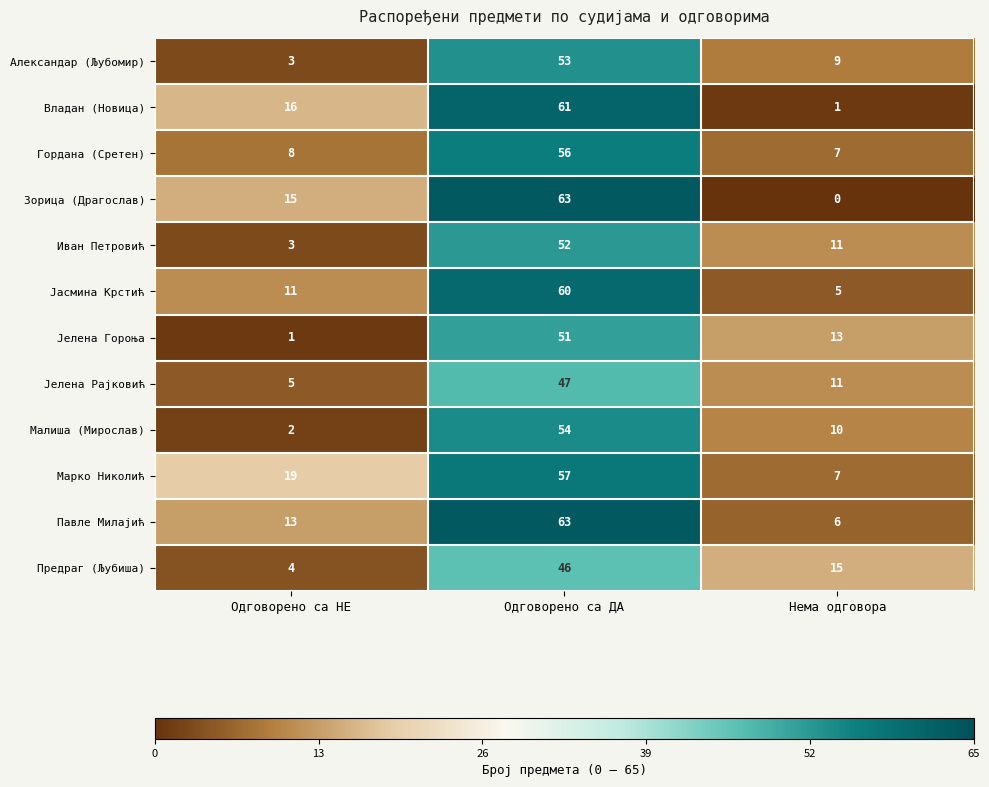

The value of Јасмина Крстић at Одговорено са НЕ is 4. True or false?

False